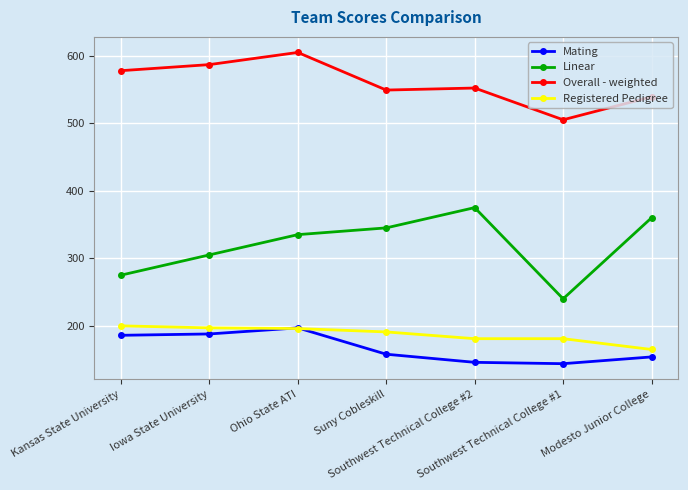

True or false: Linear has more than 0 points higher than both neighbors.

True